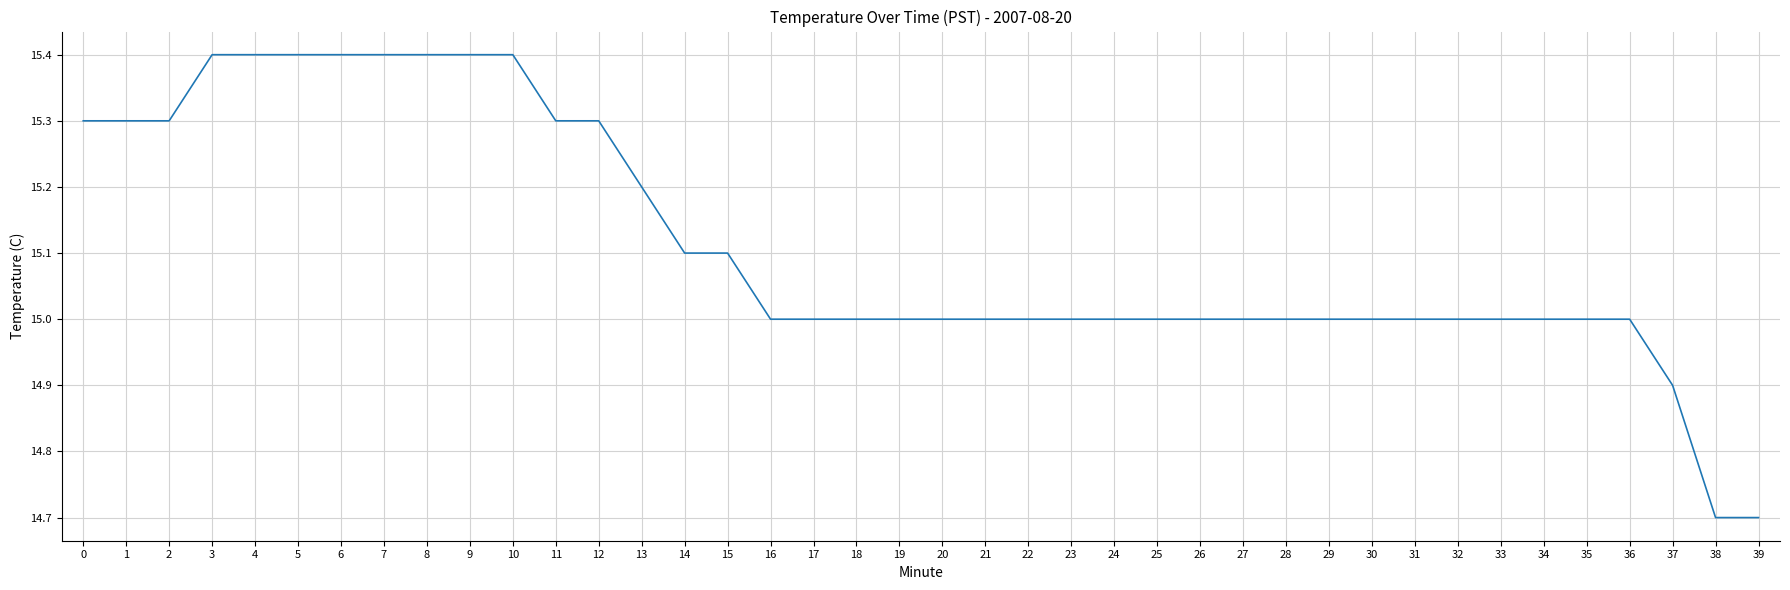

What is the minimum value shown in the chart?

14.7